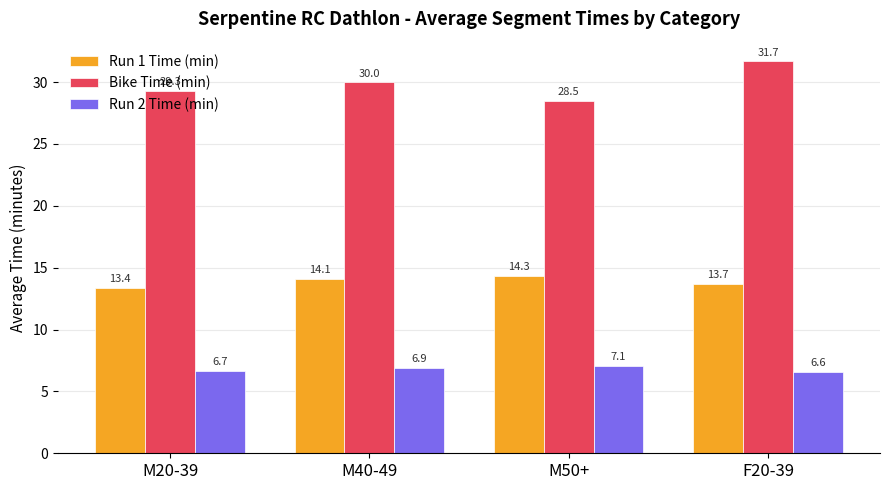

Reading right to left, extract all data points from this chart.

Run 1 Time (min): 13.7	14.3	14.1	13.4
Bike Time (min): 31.7	28.5	30.0	29.3
Run 2 Time (min): 6.6	7.1	6.9	6.7